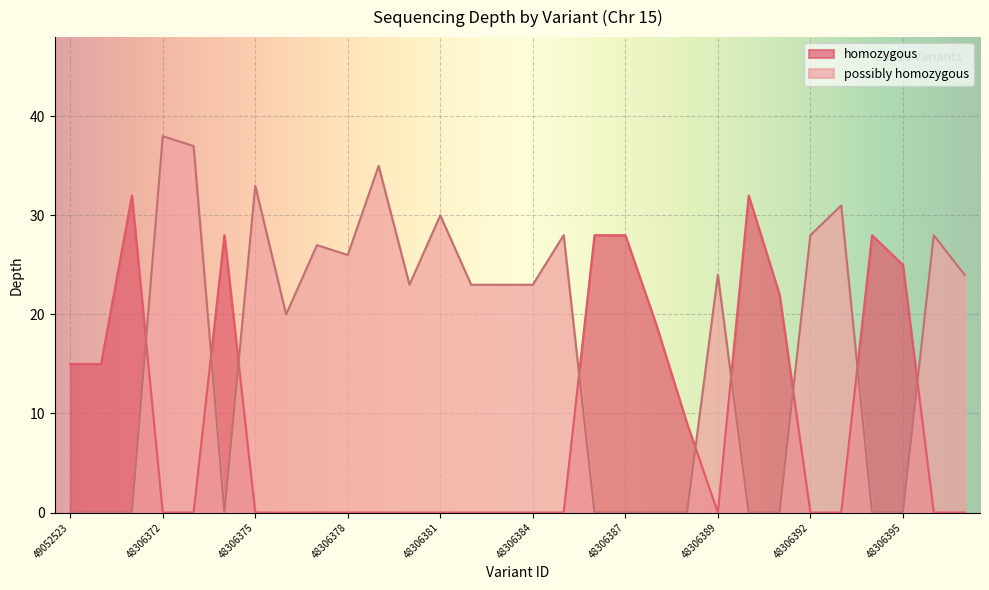

What is the difference between the maximum and minimum values in the homozygous series?

32